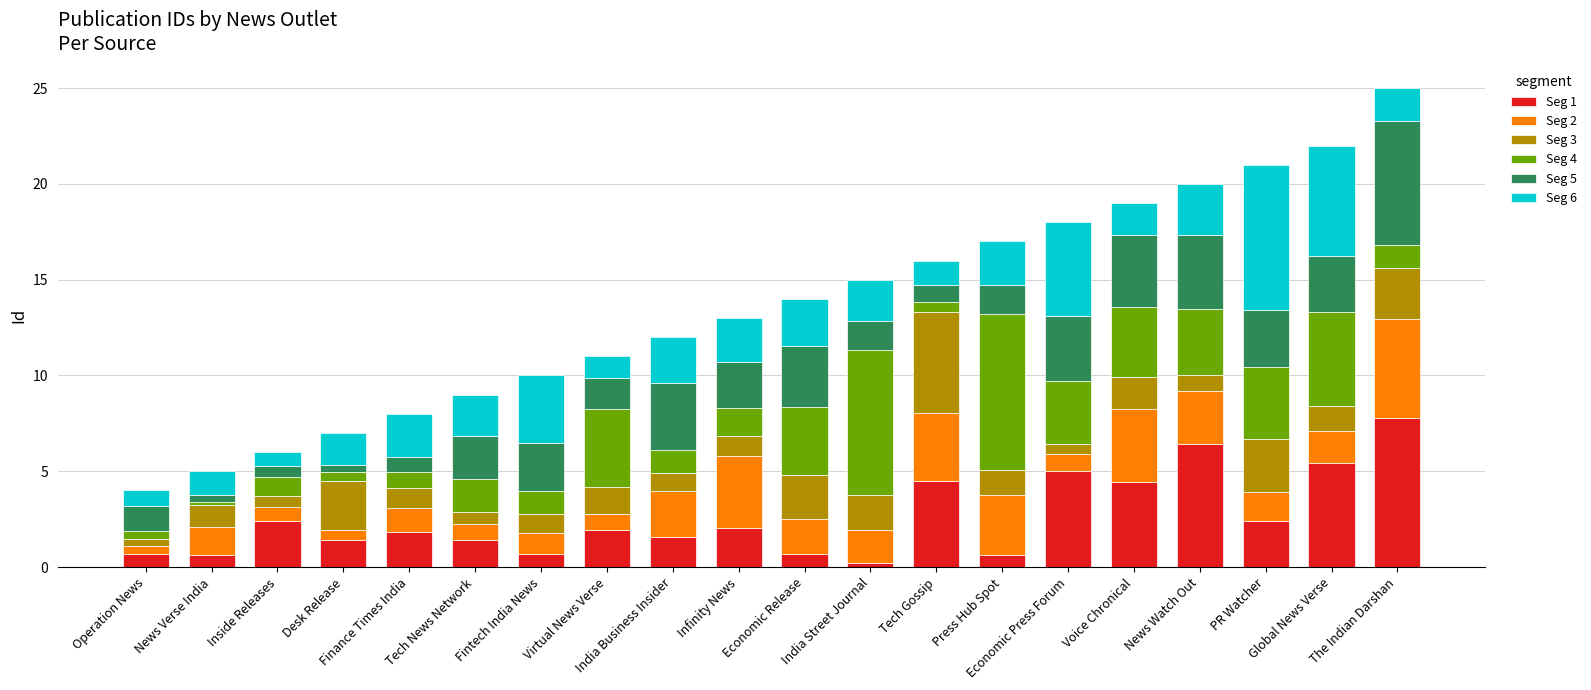

What is the difference between the maximum and minimum values in the Seg 1 series?

7.5